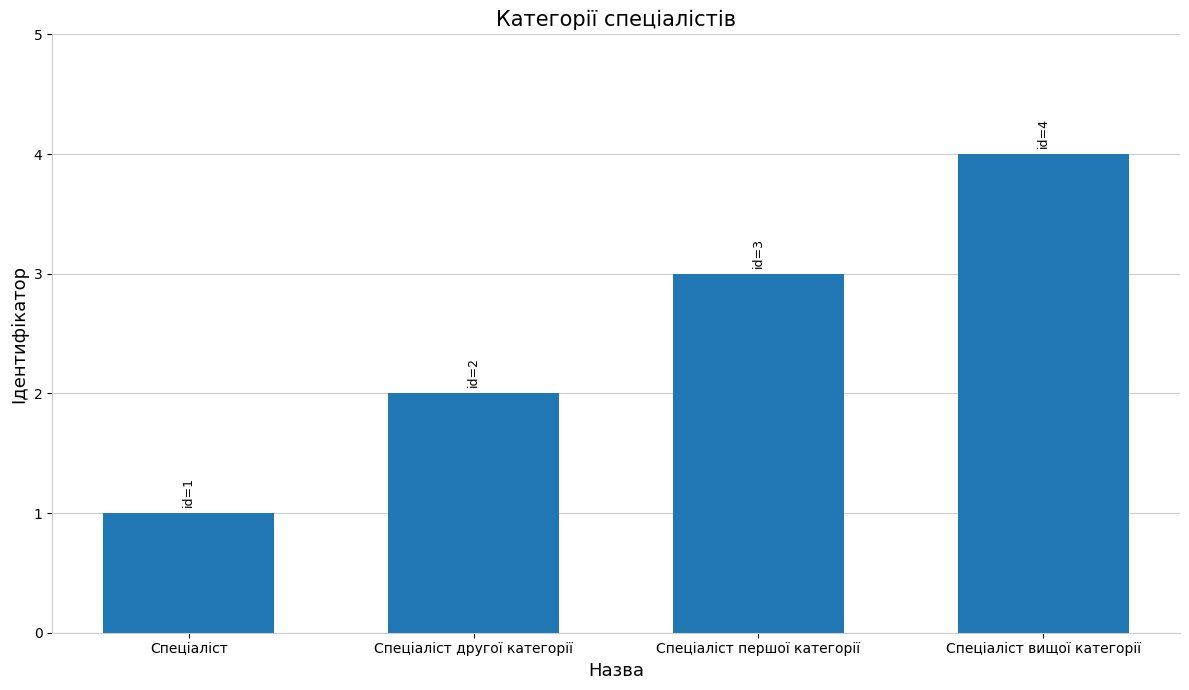

Does the chart contain stacked bars?

No